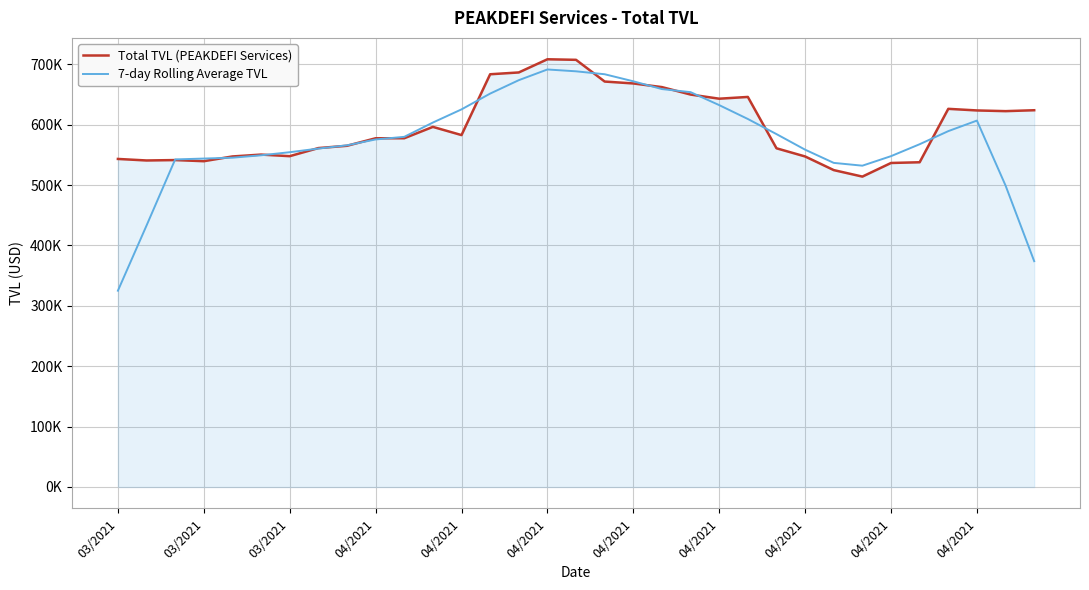

What is the difference between the maximum and minimum values in the Total TVL (PEAKDEFI Services) series?

194305.0